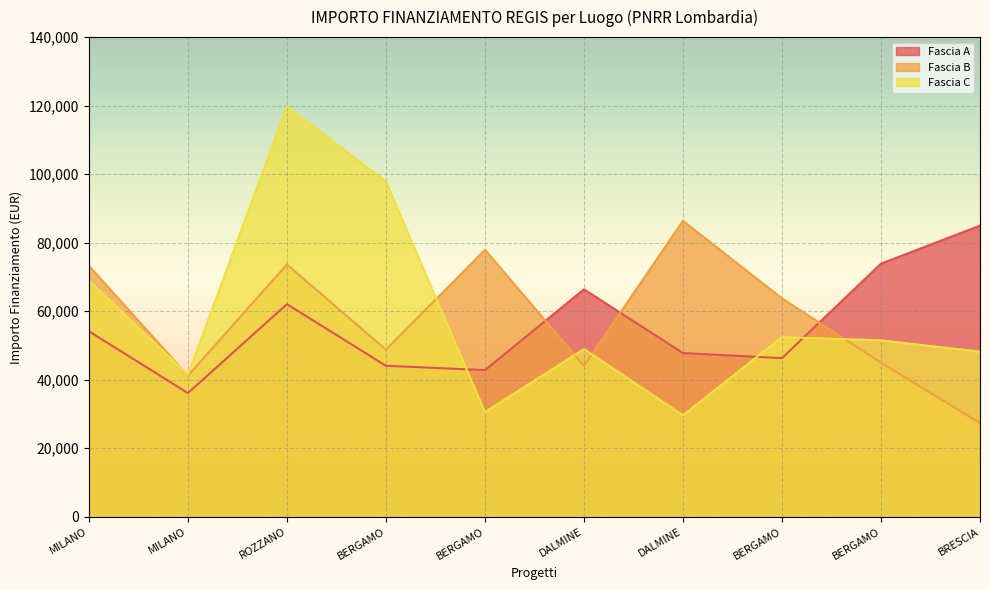

Is the value of Fascia A at ROZZANO greater than the value of Fascia B at BERGAMO?

Yes